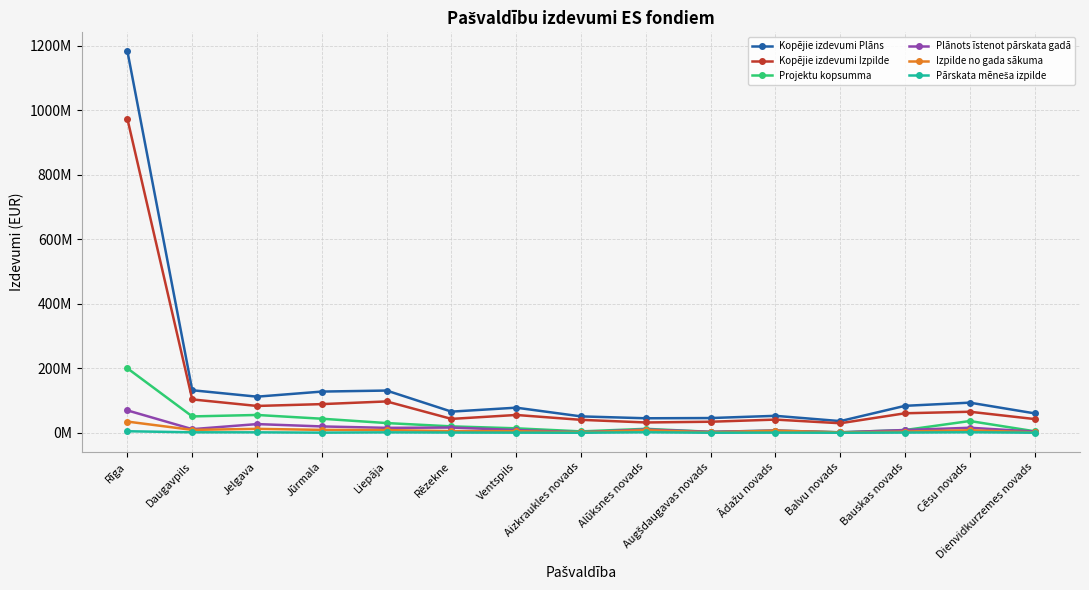

At which category does Izpilde no gada sākuma reach its first local valley?

Daugavpils